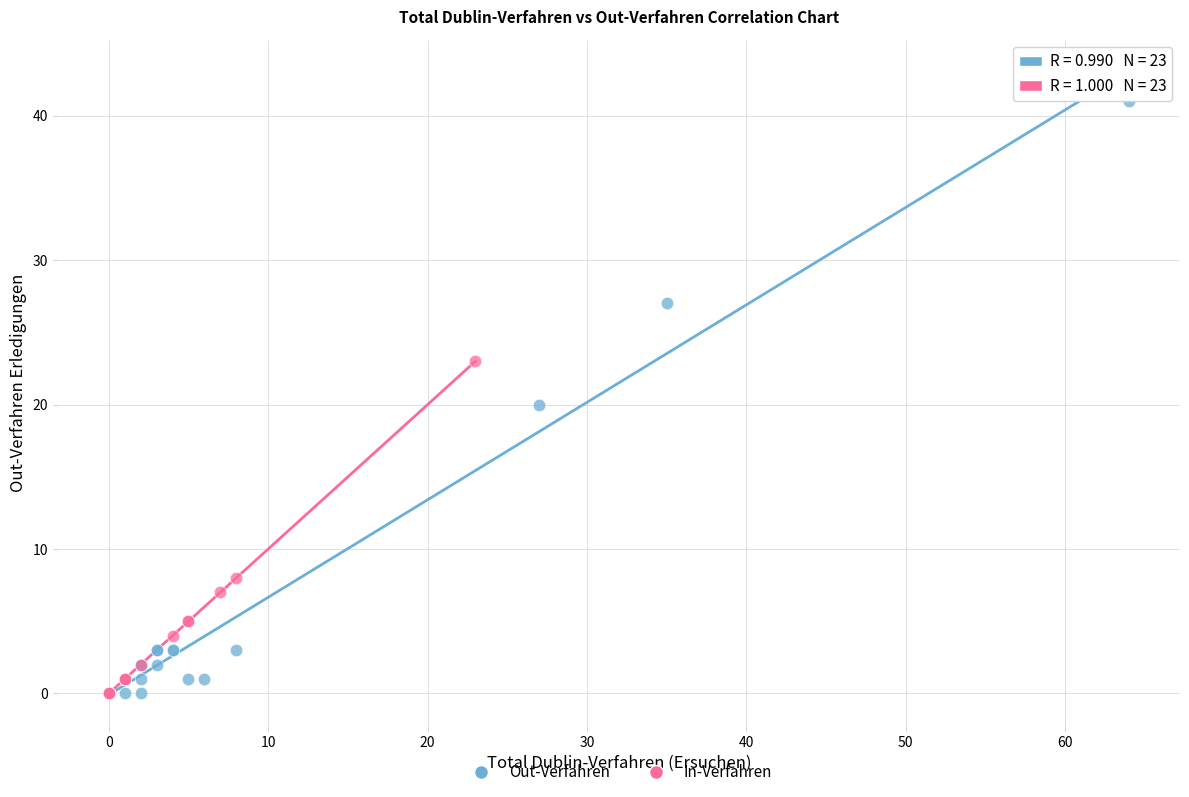

Which series contains the highest Y value?

Out-Verfahren